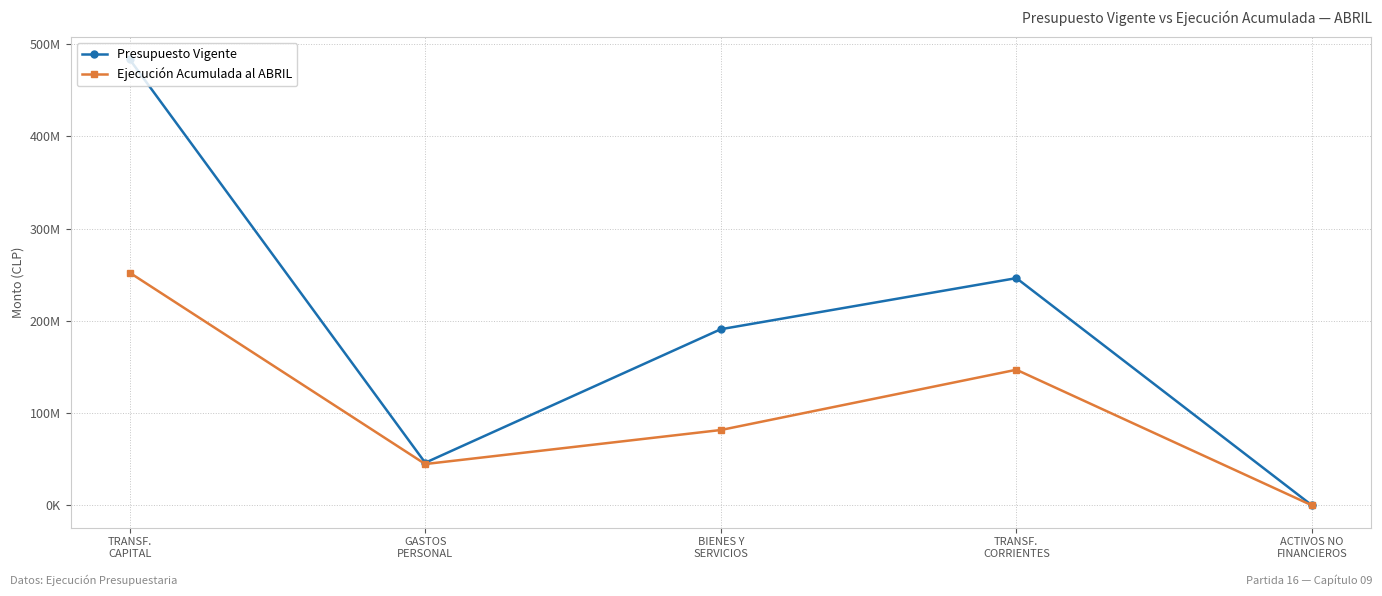

What is the label of the 4th point from the left?

TRANSF.
CORRIENTES